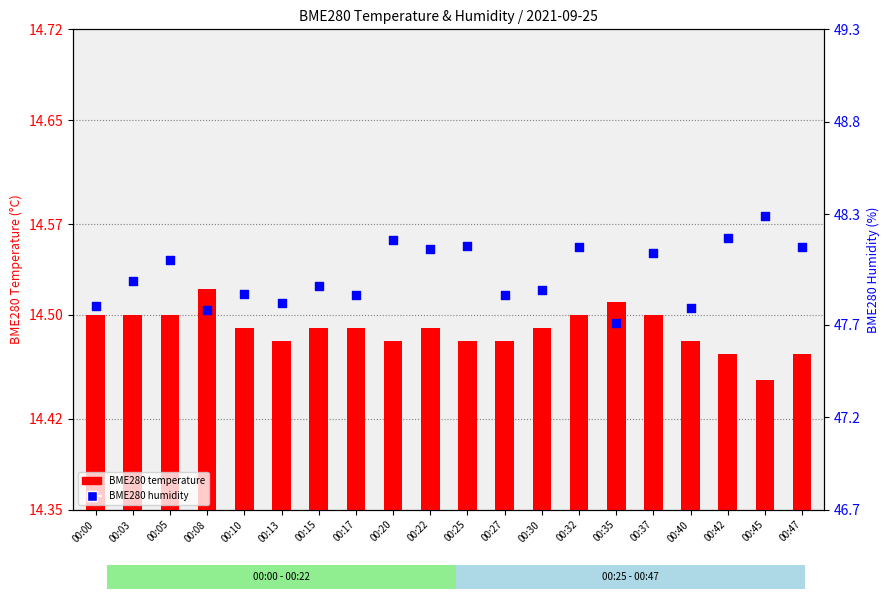

At how many categories does at least one series exceed 20?

20